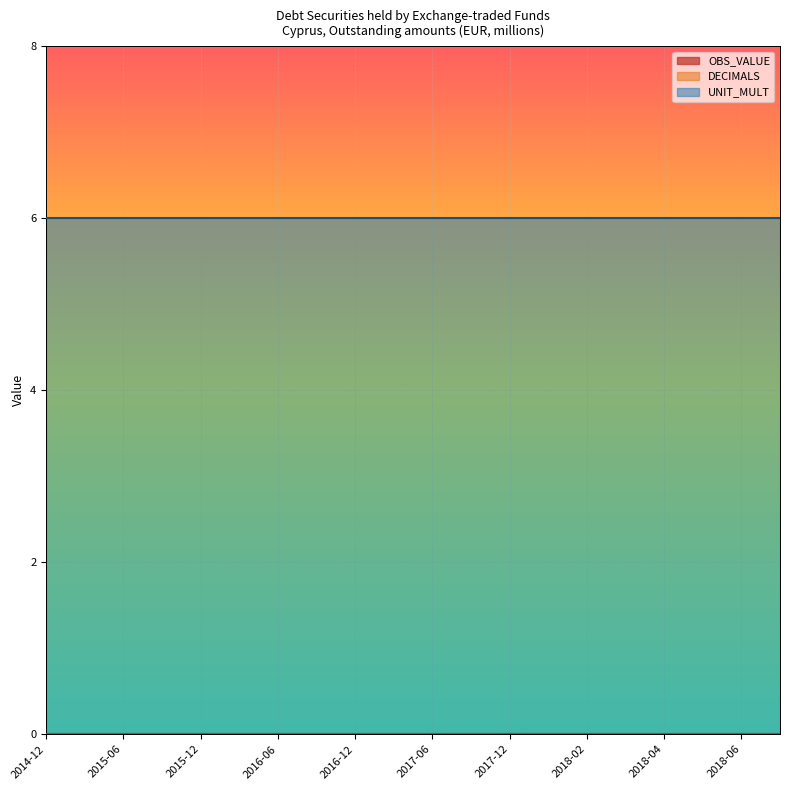

Reading right to left, list all the values displayed in this chart.

OBS_VALUE: 0	0	0	0	0	0	0	0	0	0	0	0	0	0	0	0	0	0	0	0
DECIMALS: 0	0	0	0	0	0	0	0	0	0	0	0	0	0	0	0	0	0	0	0
UNIT_MULT: 6	6	6	6	6	6	6	6	6	6	6	6	6	6	6	6	6	6	6	6